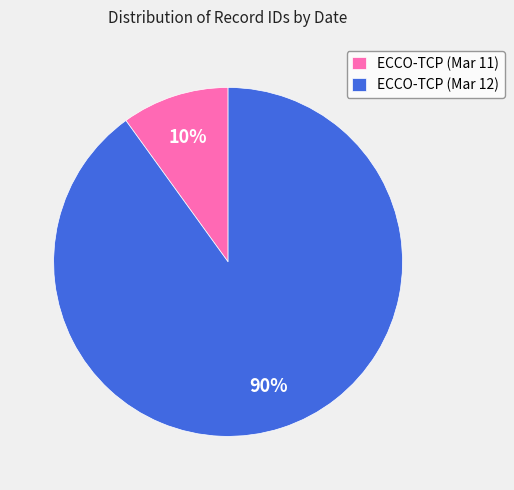

Do ECCO-TCP (Mar 11) and ECCO-TCP (Mar 12) together represent more than half of the pie?

Yes